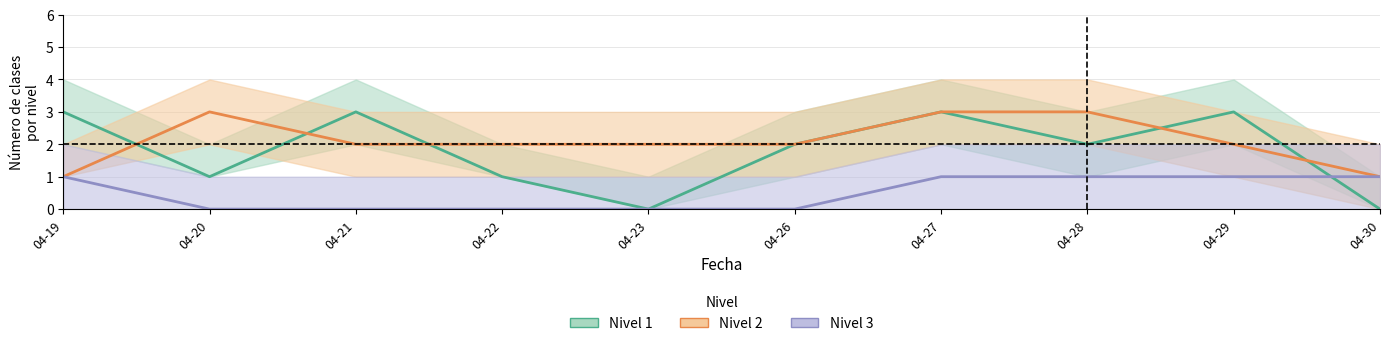

What is the total value across all series at 04-28?

6